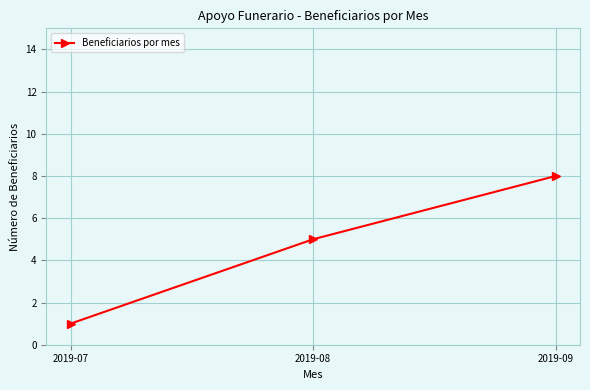

What is the difference between the maximum and minimum values?

7